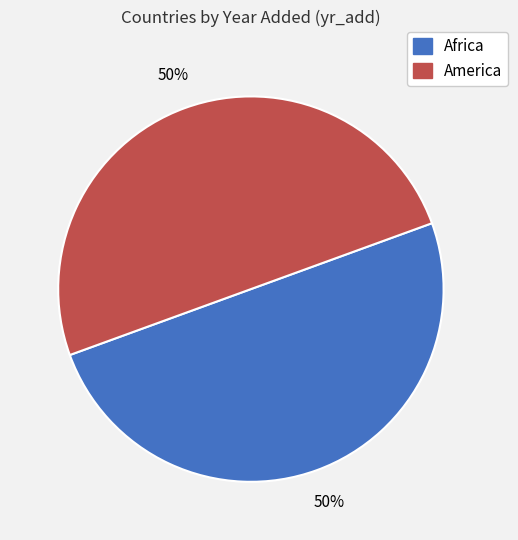

To the nearest percent, what is the average slice percentage?

50%